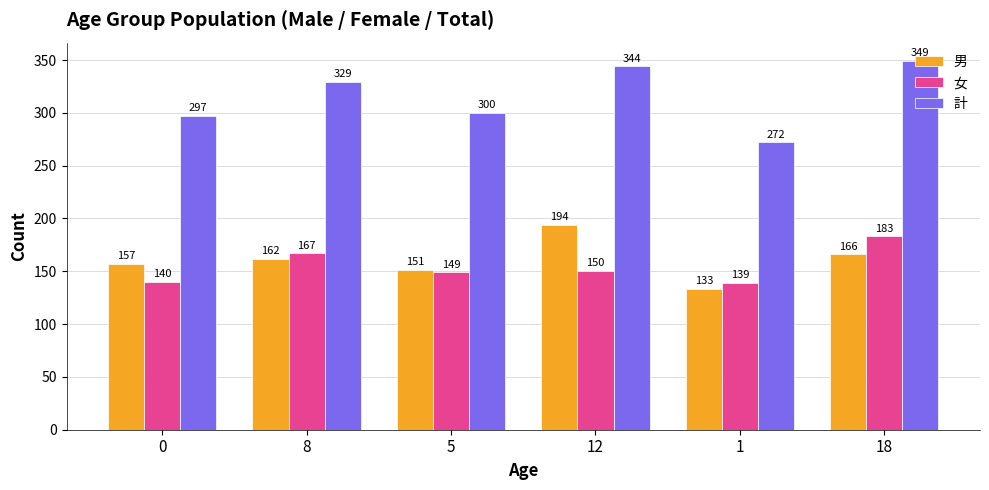

Which series has the largest range (max minus min)?

計